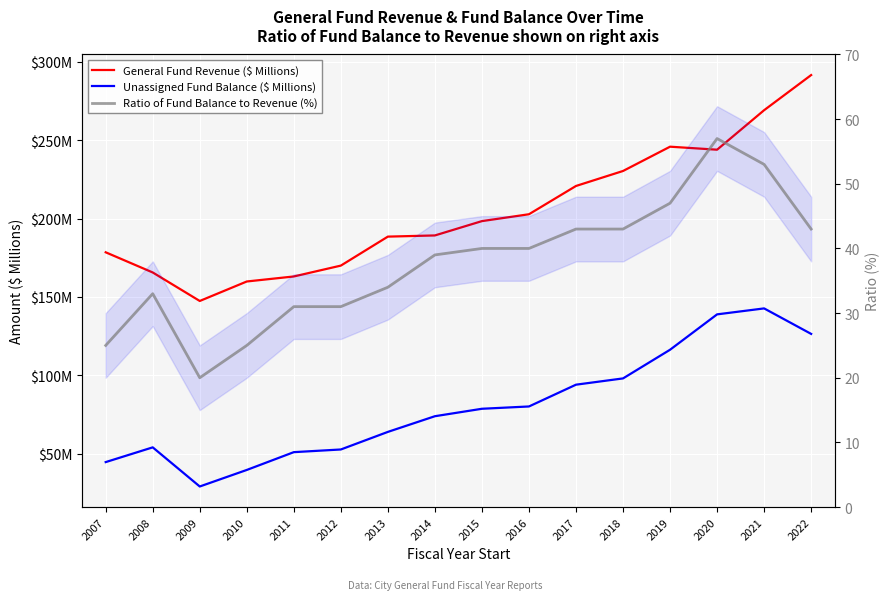

Rank the series by their maximum value, from highest to lowest.

General Fund Revenue ($ Millions), Unassigned Fund Balance ($ Millions), Ratio of Fund Balance to Revenue (%)